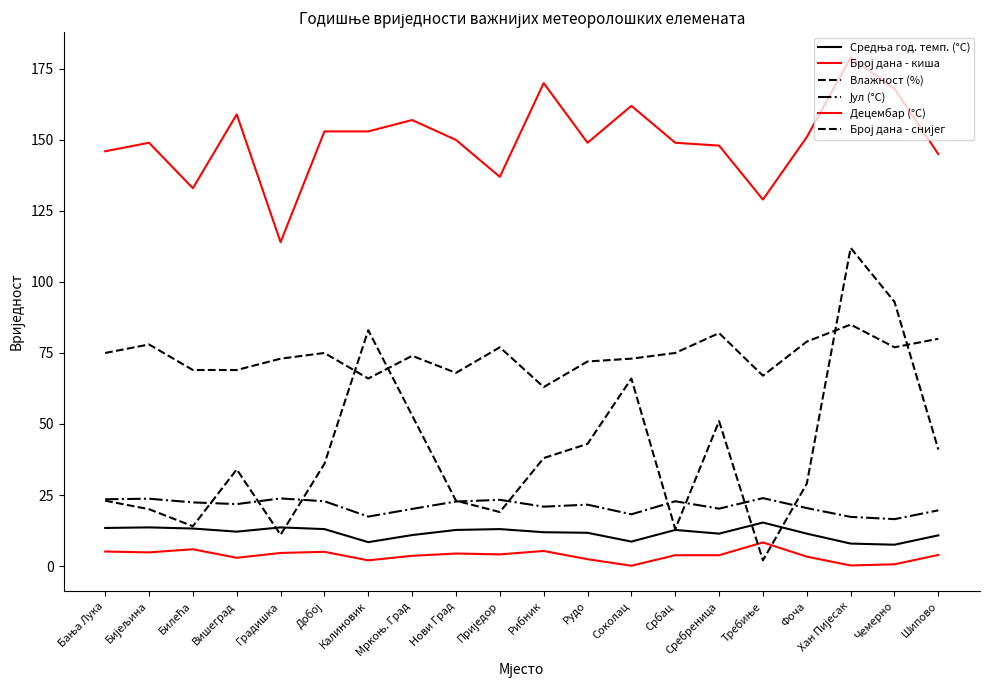

What is the difference between the Средња год. темп. (°C) values at Вишеград and Бијељина?

1.5